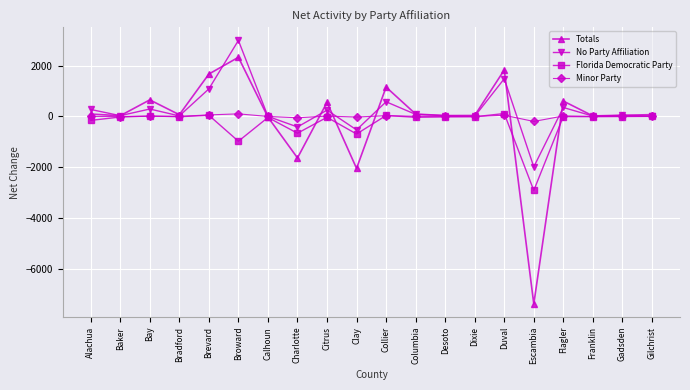

At which label is Totals closest to -2527?

Clay